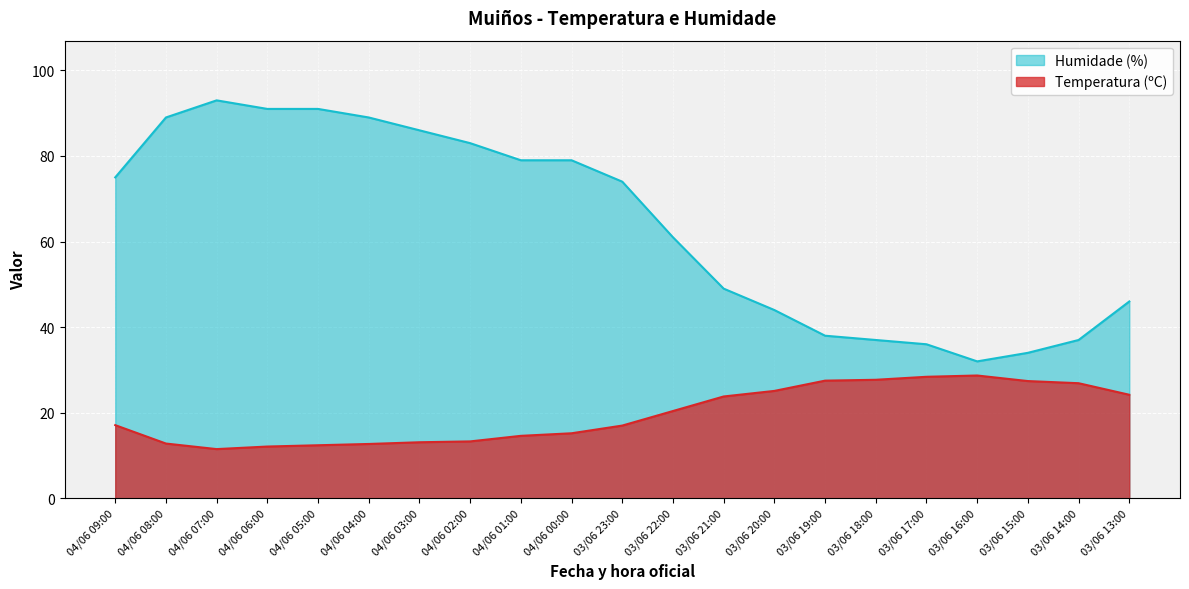

Which category has the lowest value across all series?

04/06 07:00